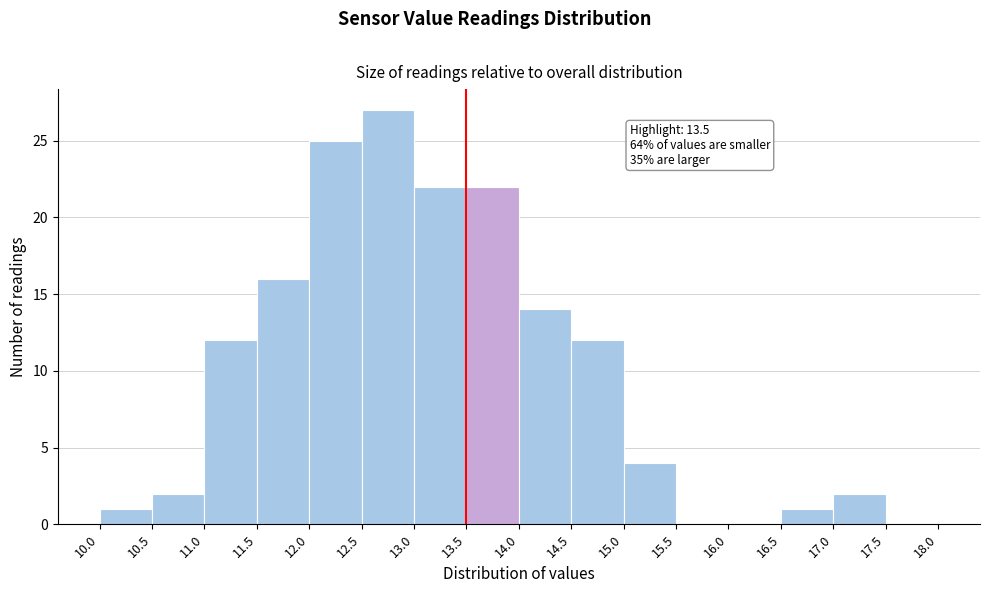

Which range on the x-axis has the tallest bar?

12.5 to 13.0